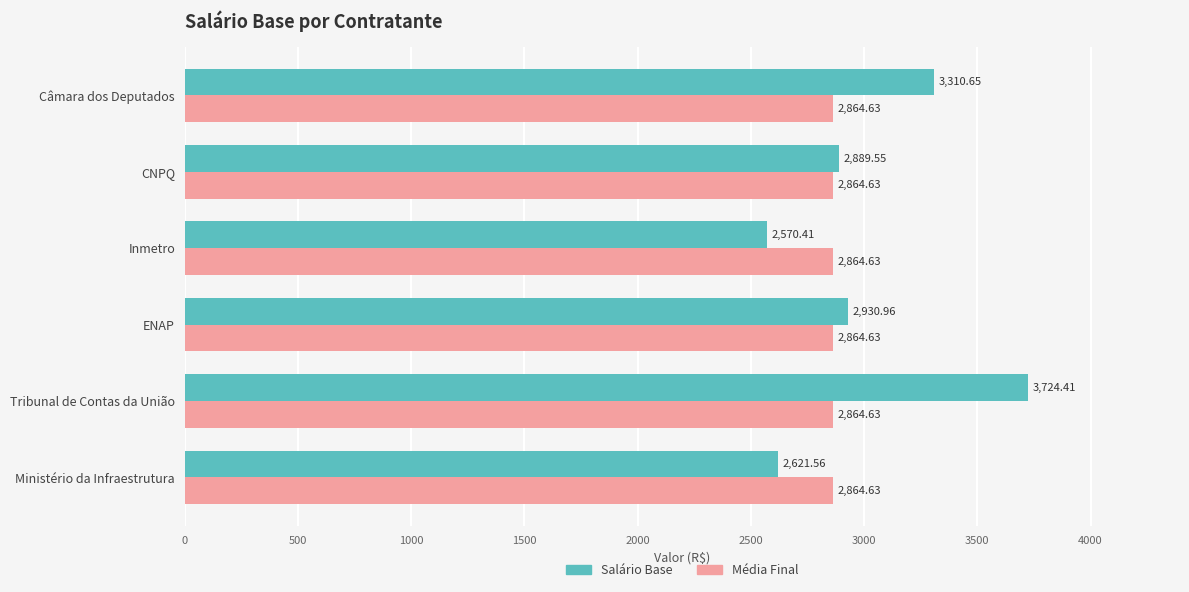

How many distinct data groups are displayed?

2